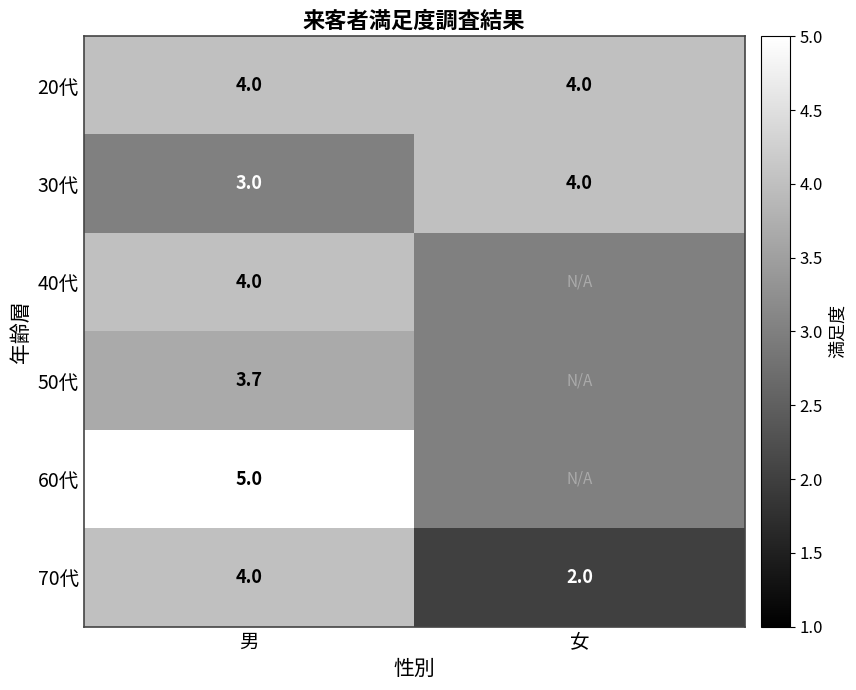

The value of 60代 at 男 is 7.3. True or false?

False